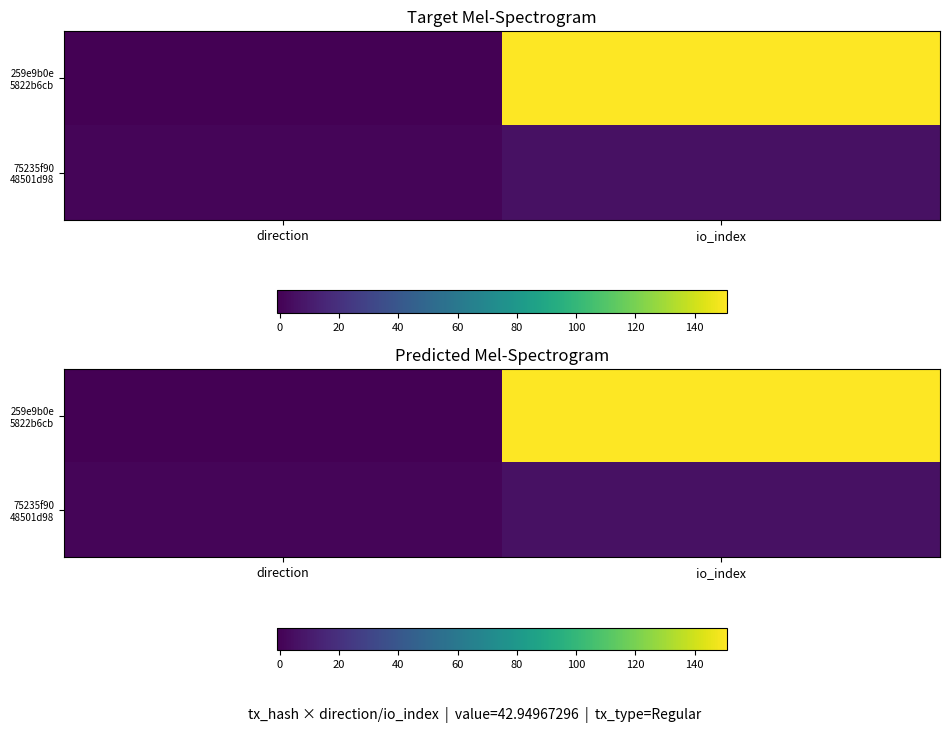

Is it true that 259e9b0e 5822b6cb equals 0 at direction?

False